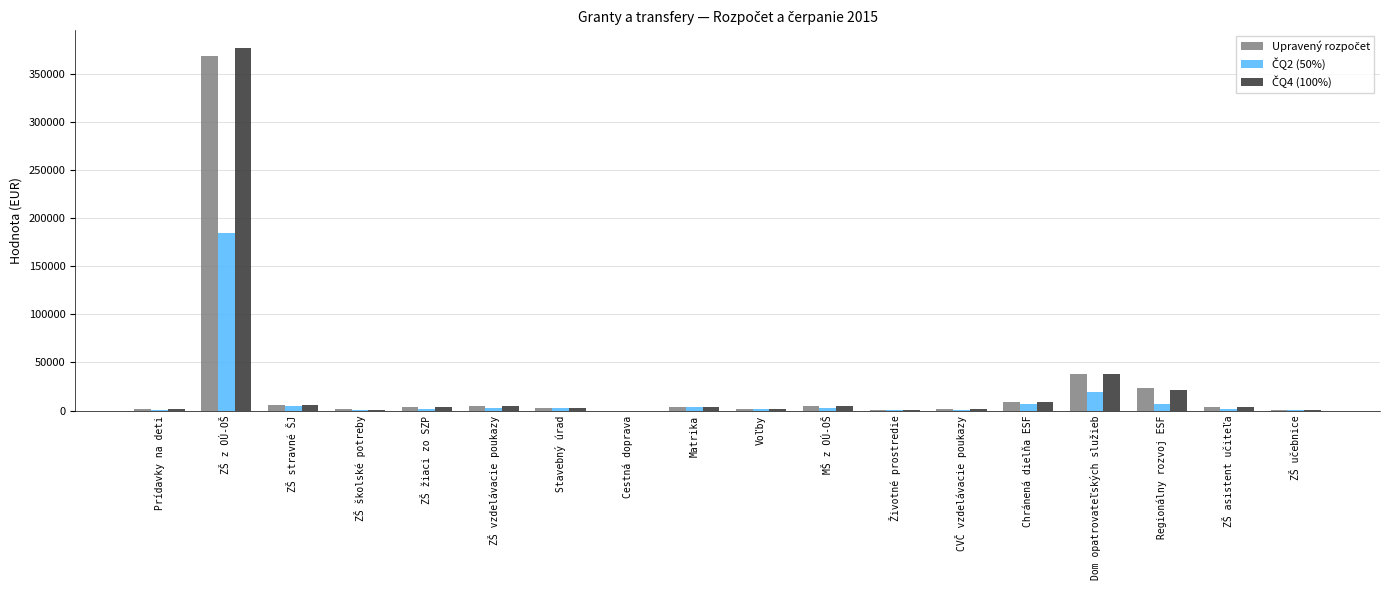

At which category is the sum across all series the highest?

ZŠ z OÚ-OŠ